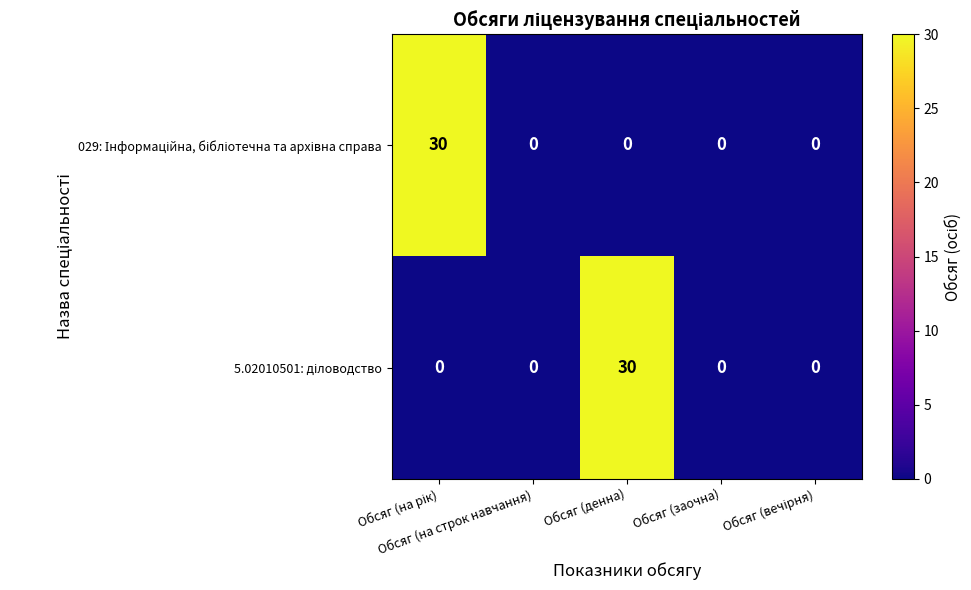

Which series has the largest range (max minus min)?

029: Інформаційна, бібліотечна та архівна справа